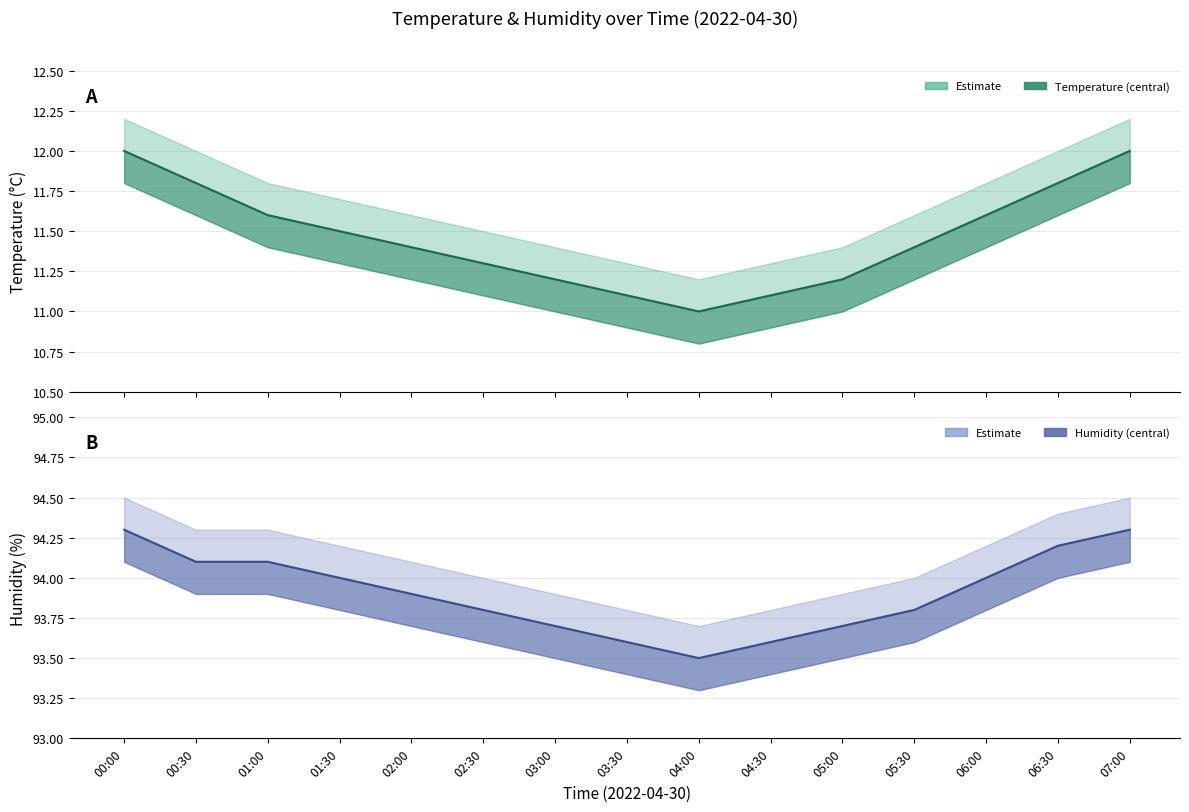

Reading left to right, transcribe all the data shown in this chart.

Temperature: 00:00=12.0	00:30=11.8	01:00=11.6	01:30=11.5	02:00=11.4	02:30=11.3	03:00=11.2	03:30=11.1	04:00=11.0	04:30=11.1	05:00=11.2	05:30=11.4	06:00=11.6	06:30=11.8	07:00=12.0
Humidity: 00:00=94.3	00:30=94.1	01:00=94.1	01:30=94.0	02:00=93.9	02:30=93.8	03:00=93.7	03:30=93.6	04:00=93.5	04:30=93.6	05:00=93.7	05:30=93.8	06:00=94.0	06:30=94.2	07:00=94.3